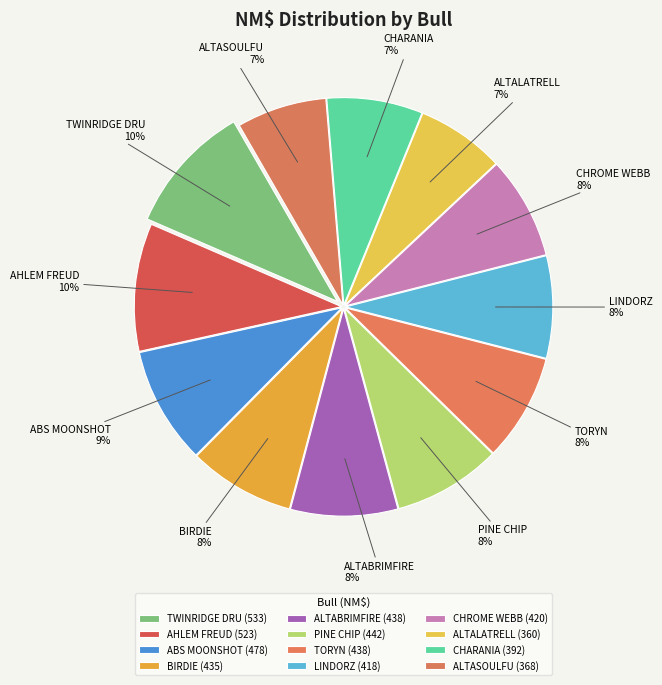

To the nearest percent, what percentage of the pie is ALTASOULFU?

7%